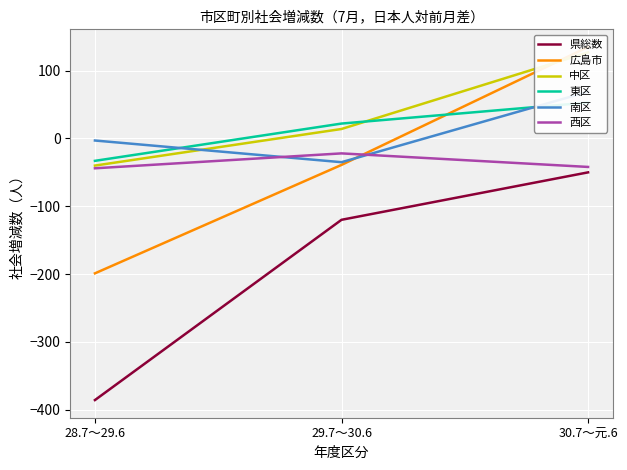

At which category is the sum across all series the highest?

30.7～元.6